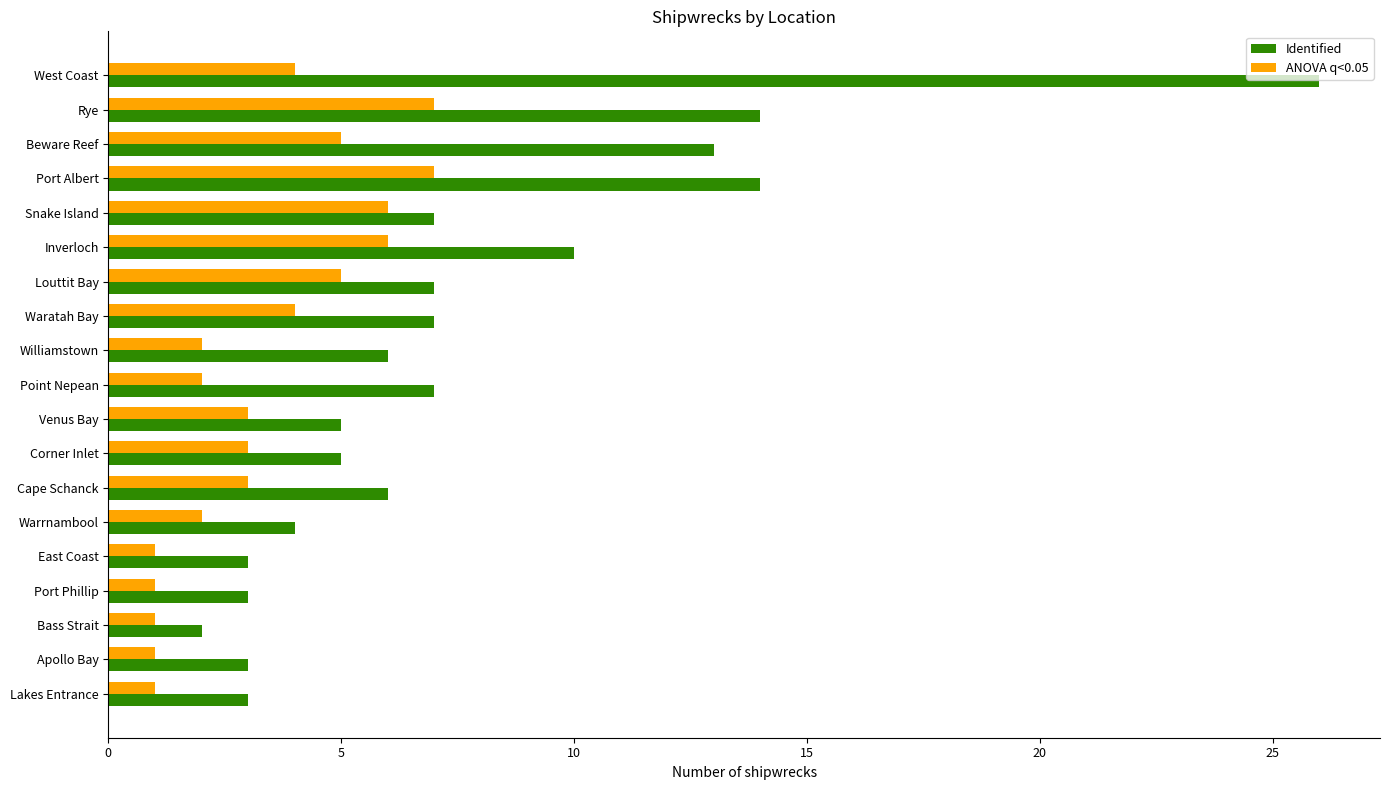

What is the greatest value displayed?

26